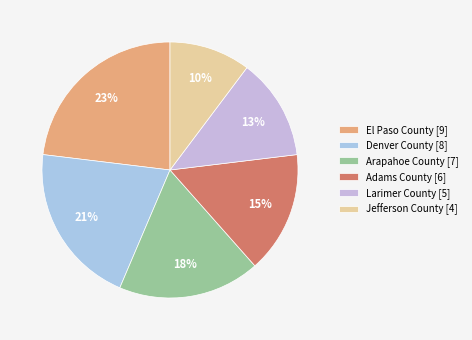

Combined, what portion of the pie is Adams County and Arapahoe County?

33.3%